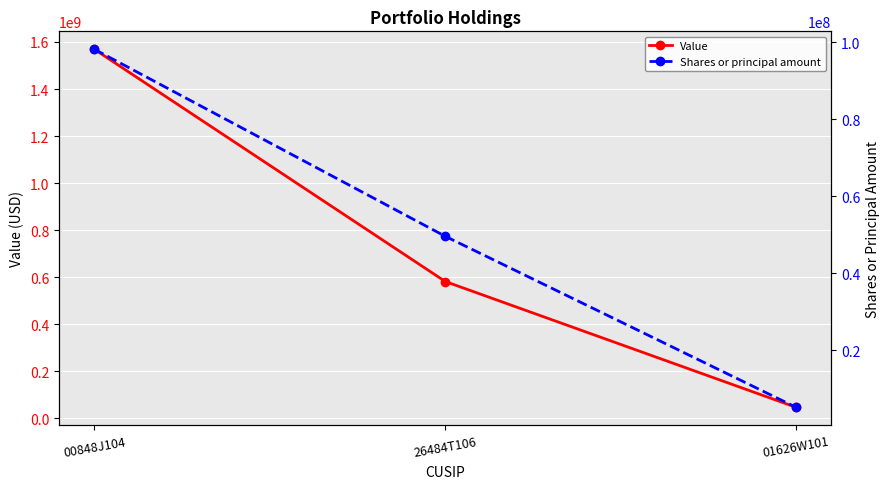

What is the value of the Value point at the 3rd from the left?

47159621